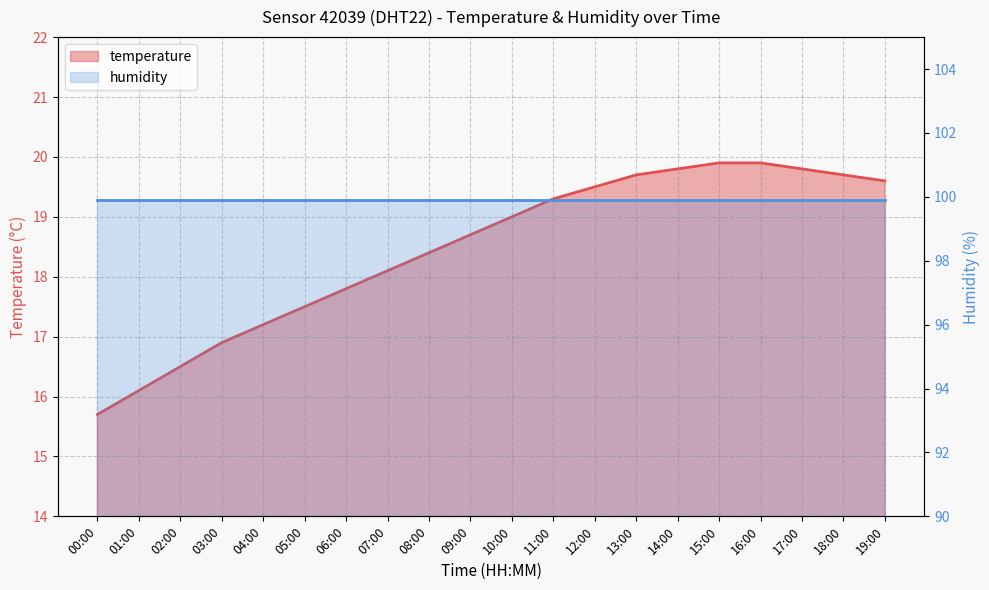

List the labels in order of value, smallest first.

00:00, 01:00, 02:00, 03:00, 04:00, 05:00, 06:00, 07:00, 08:00, 09:00, 10:00, 11:00, 12:00, 19:00, 13:00, 18:00, 14:00, 17:00, 15:00, 16:00